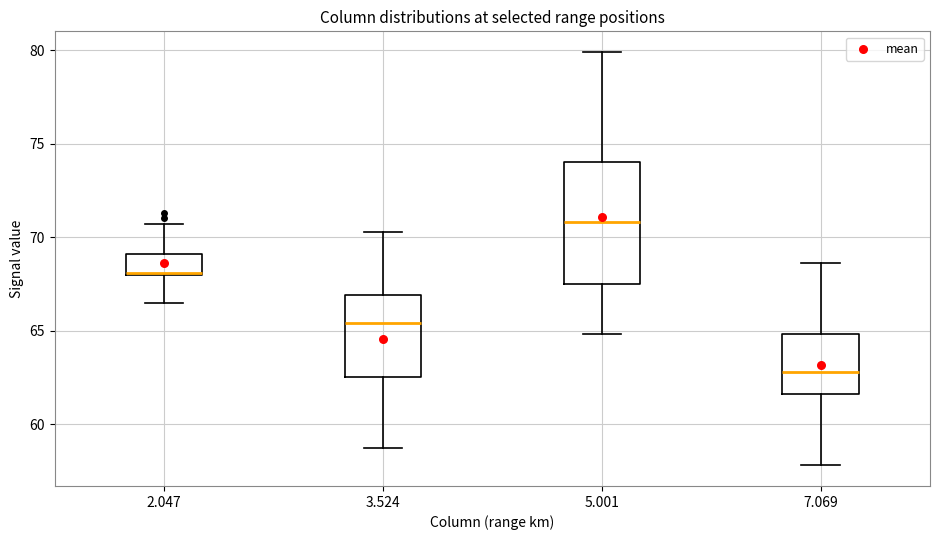

Which box's median line is the lowest?

7.069